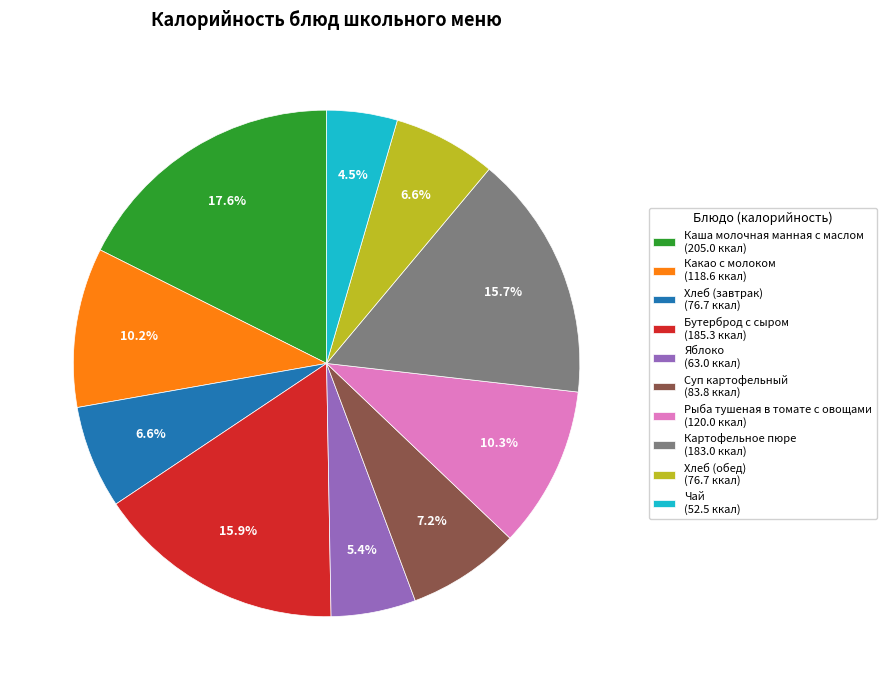

The Хлеб (обед) slice represents 1% of the pie. True or false?

False